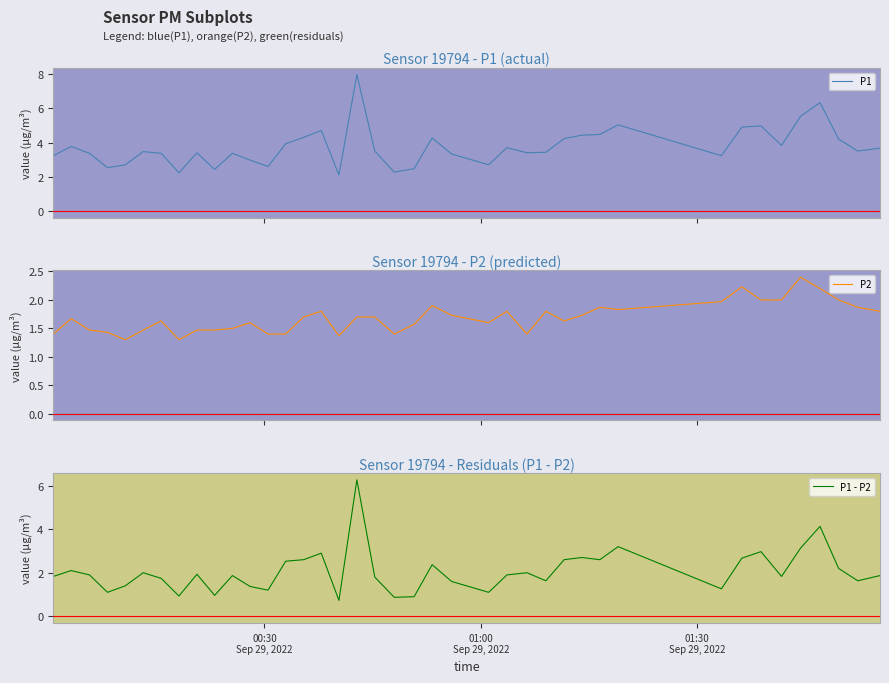

What is the lowest value of the P1 series?

2.1